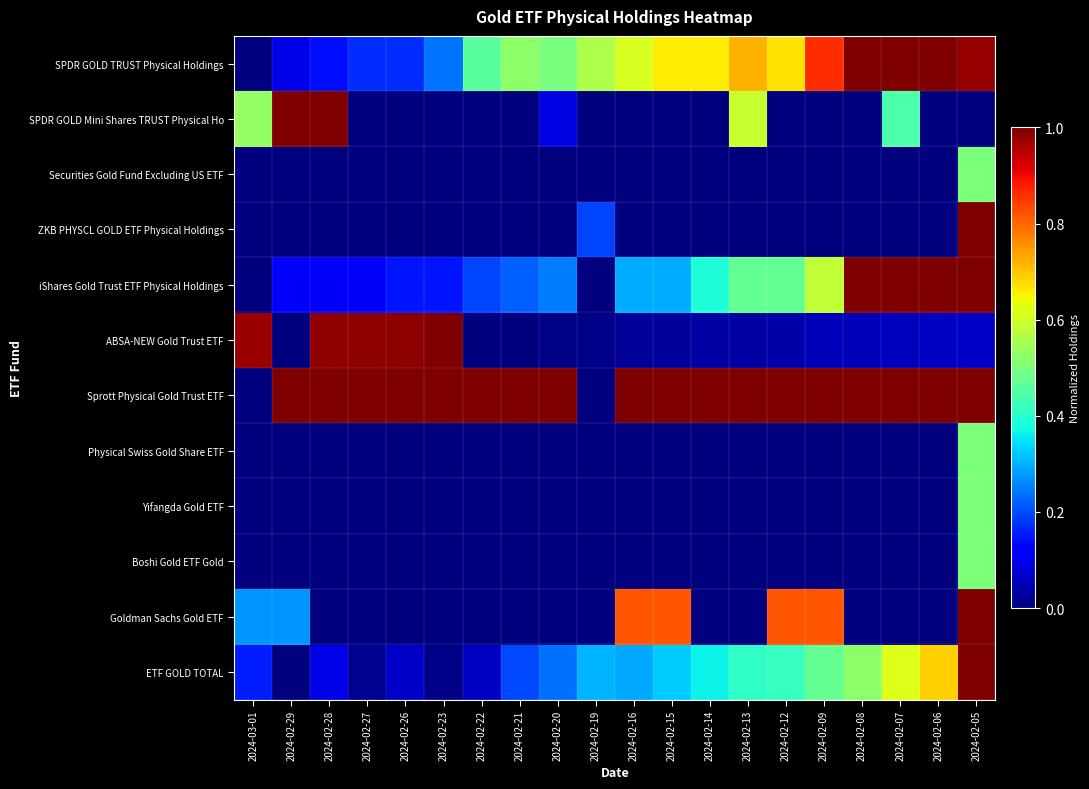

How many categories are shown in the chart?

20